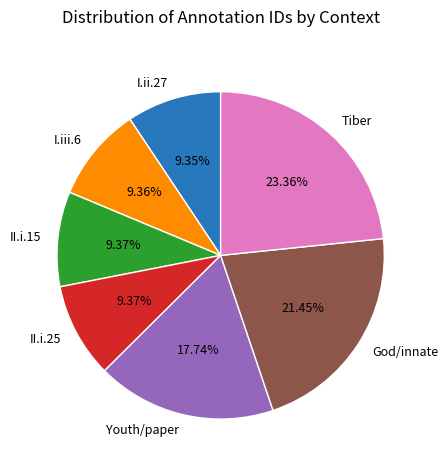

What is the ratio of the value at I.ii.27 to the value at Youth/paper?

0.5